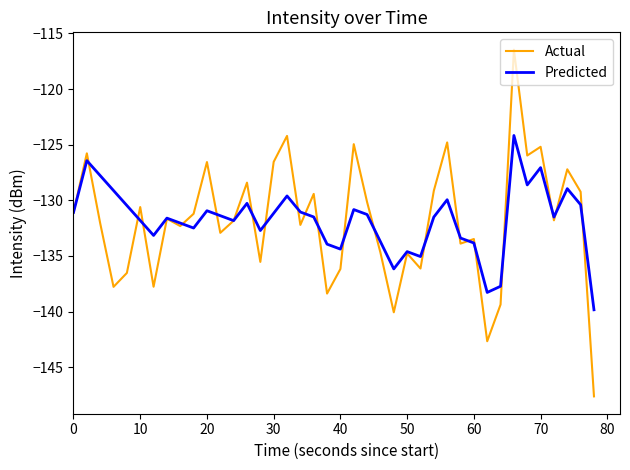

Which series has the widest spread of values?

Actual